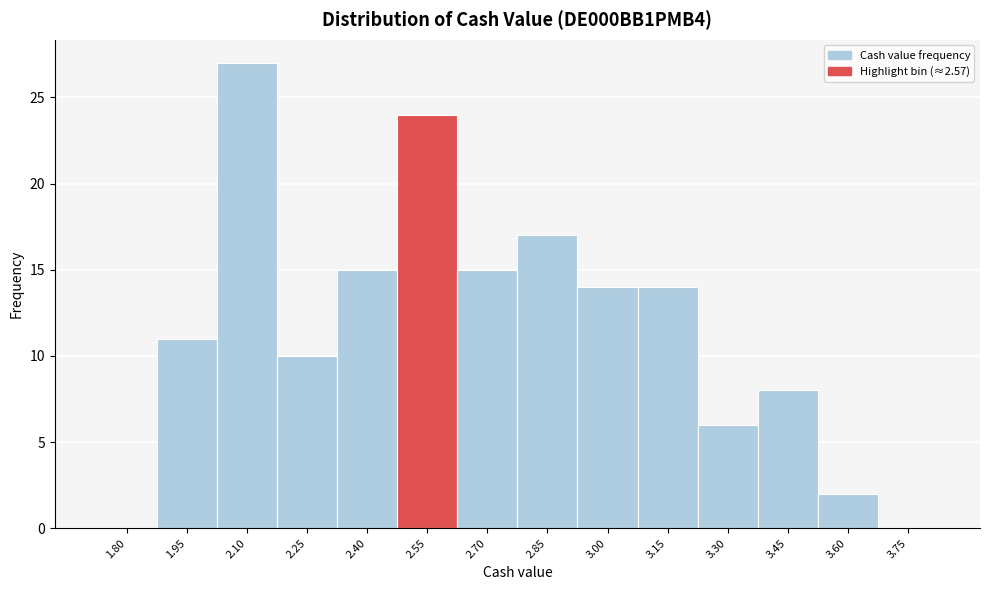

Reading left to right, extract all data points from this chart.

1.80=0	1.95=11	2.10=27	2.25=10	2.40=15	2.55=24	2.70=15	2.85=17	3.00=14	3.15=14	3.30=6	3.45=8	3.60=2	3.75=0